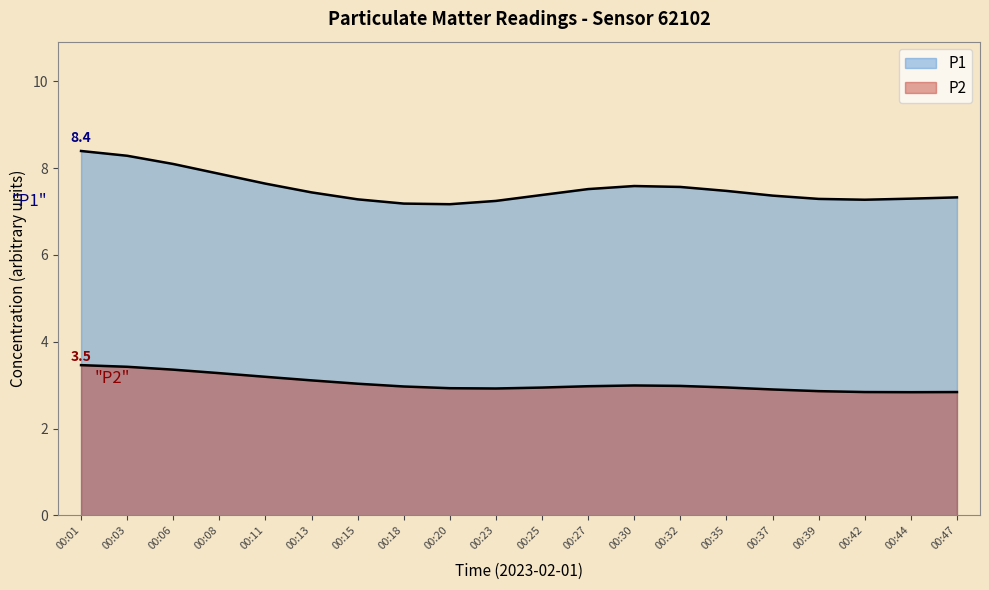

How many lines are shown in the chart?

2